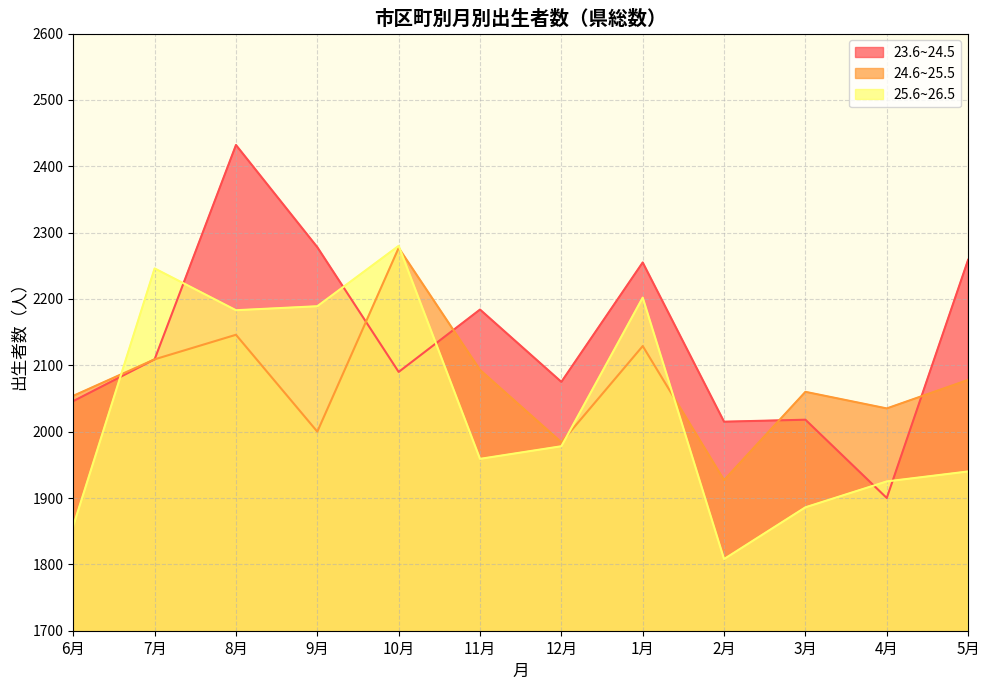

Which series has the largest range (max minus min)?

23.6~24.5